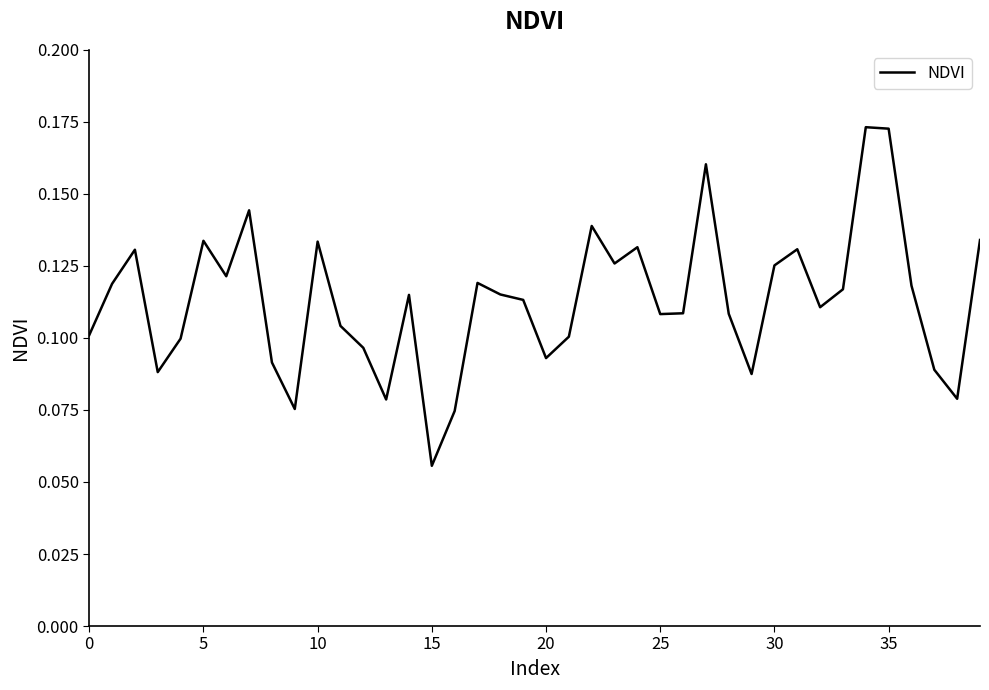

How many lines are shown in the chart?

1